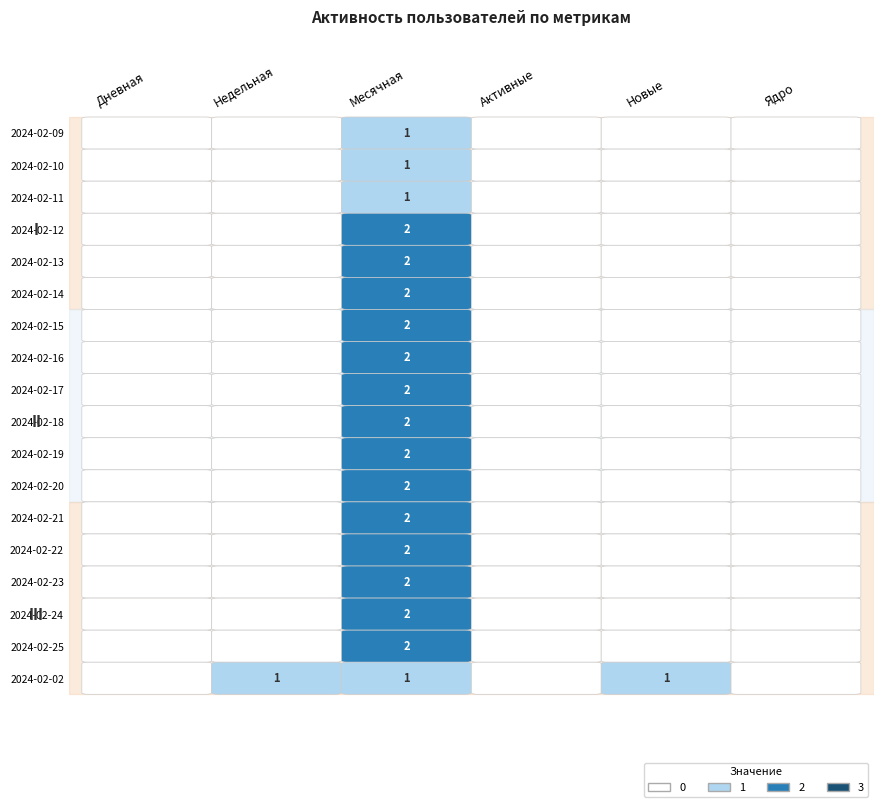

What is the maximum value shown in the chart?

2